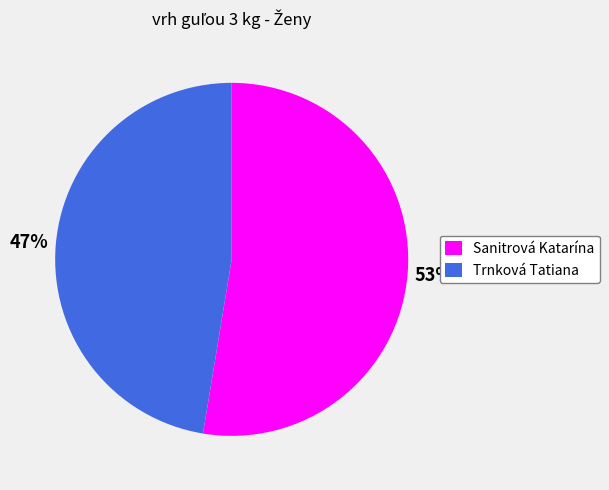

Is Sanitrová Katarína the majority of the pie?

Yes